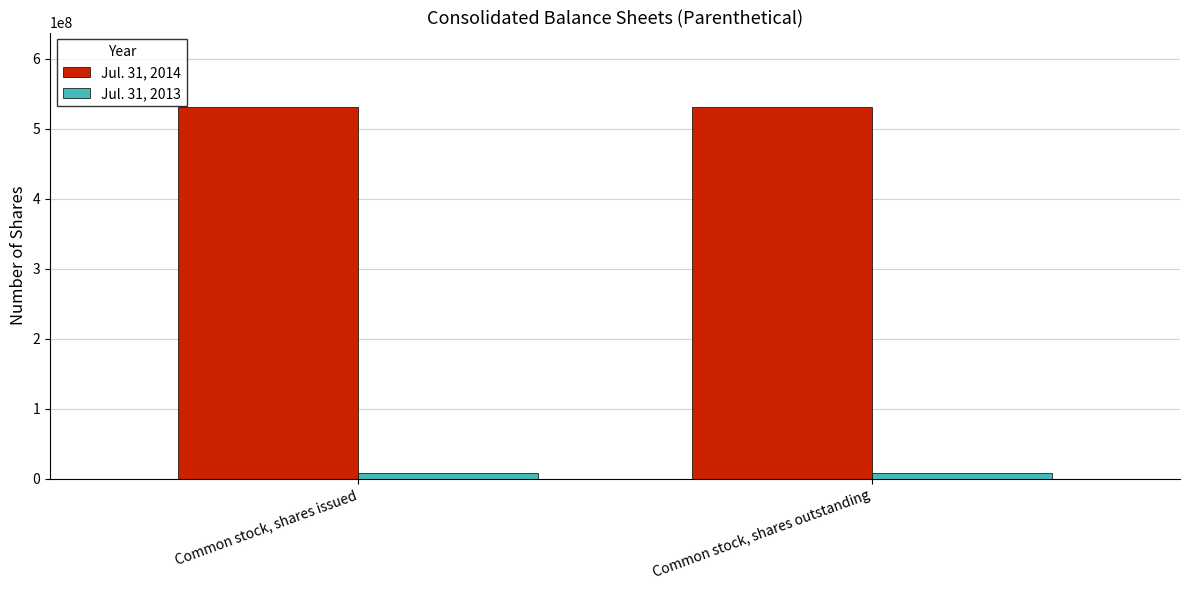

How many bars are there in total?

4